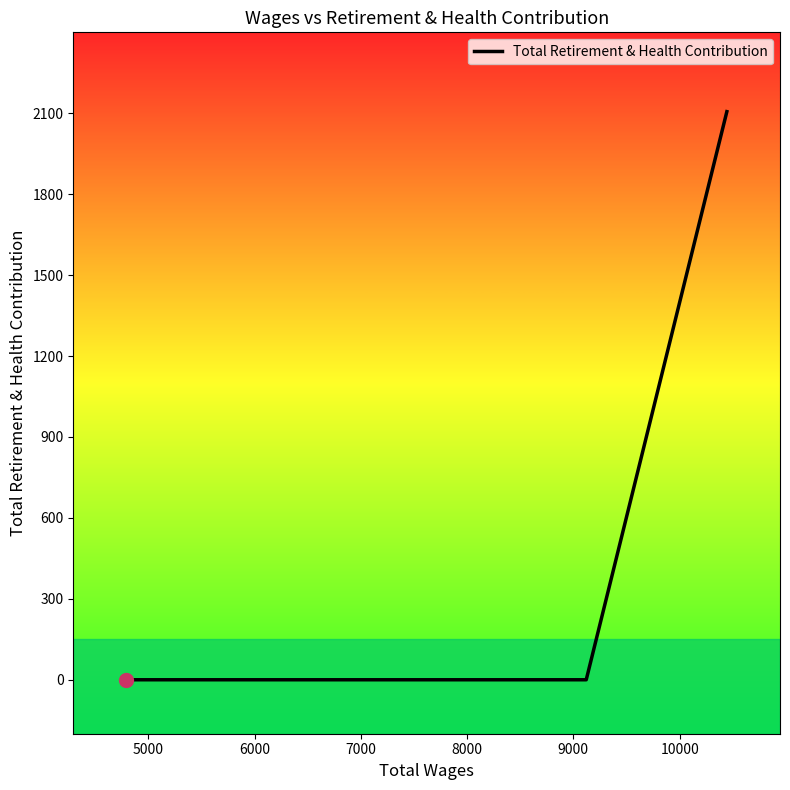

What is the difference between the maximum and second lowest values?

2106